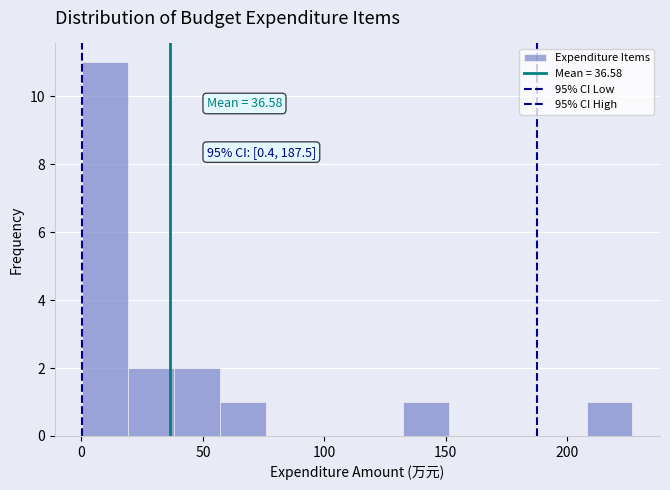

Read against the x-axis, roughly where is the centre of the tallest bar?

10